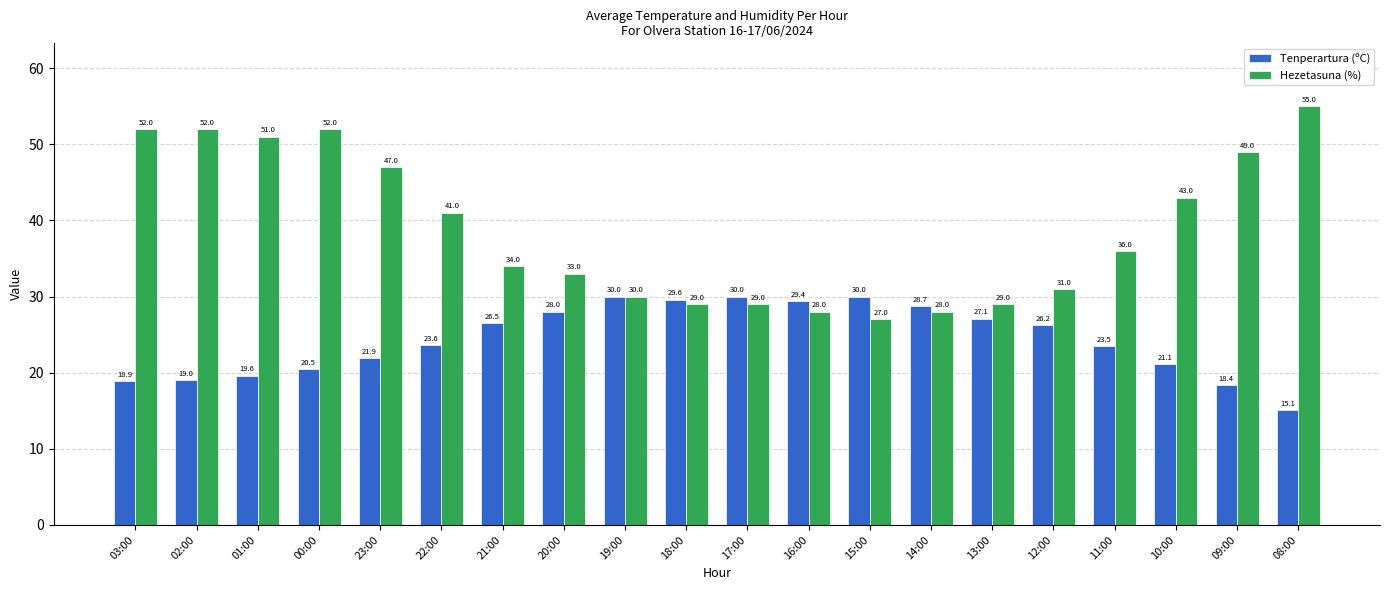

Which category has the lowest value across all series?

08:00